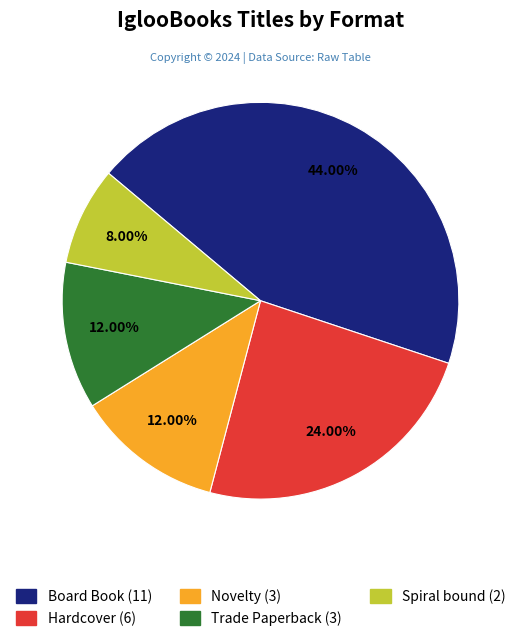

Do Trade Paperback and Novelty together represent more than half of the pie?

No